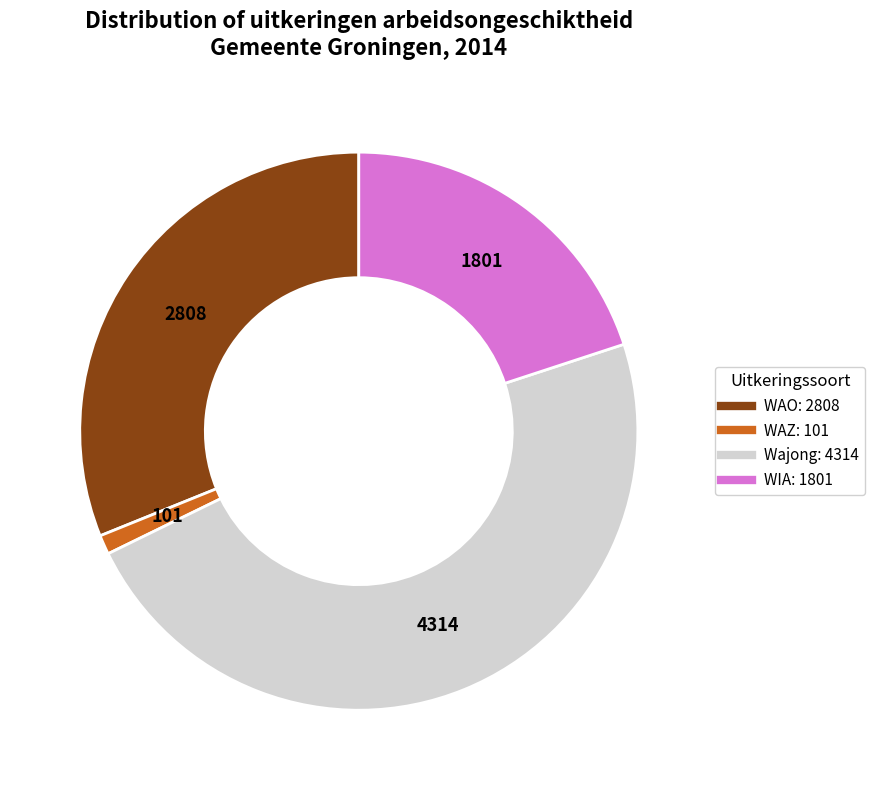

Which slice is the largest?

Wajong